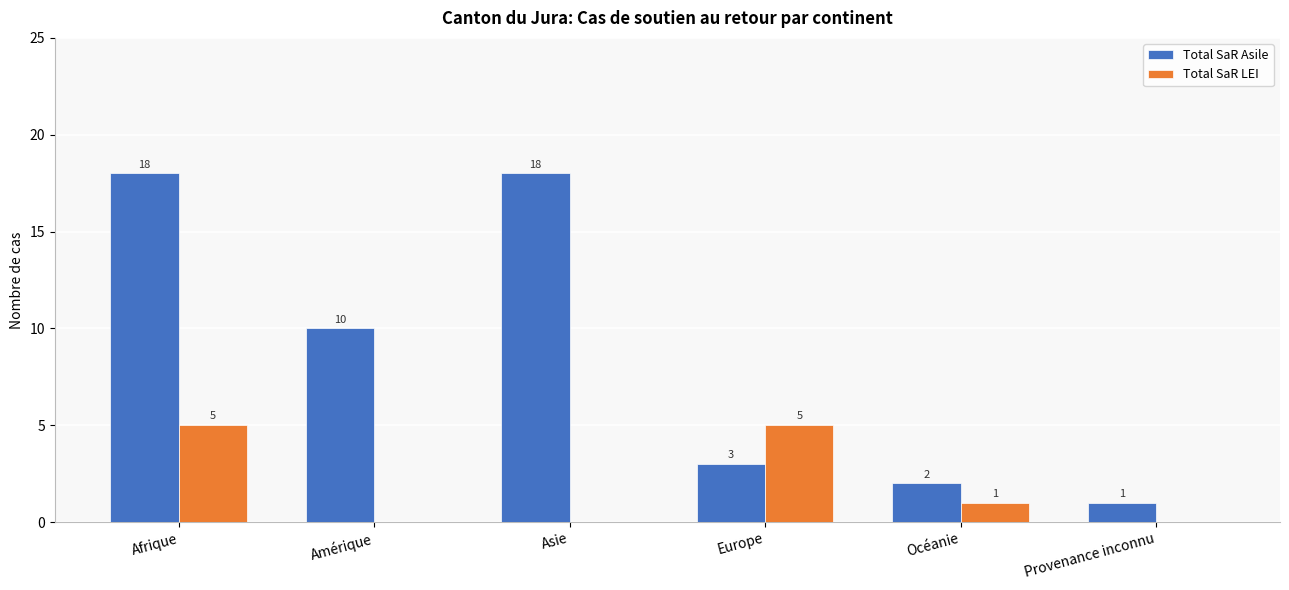

Is it true that Total SaR Asile equals 10 at Amérique?

True